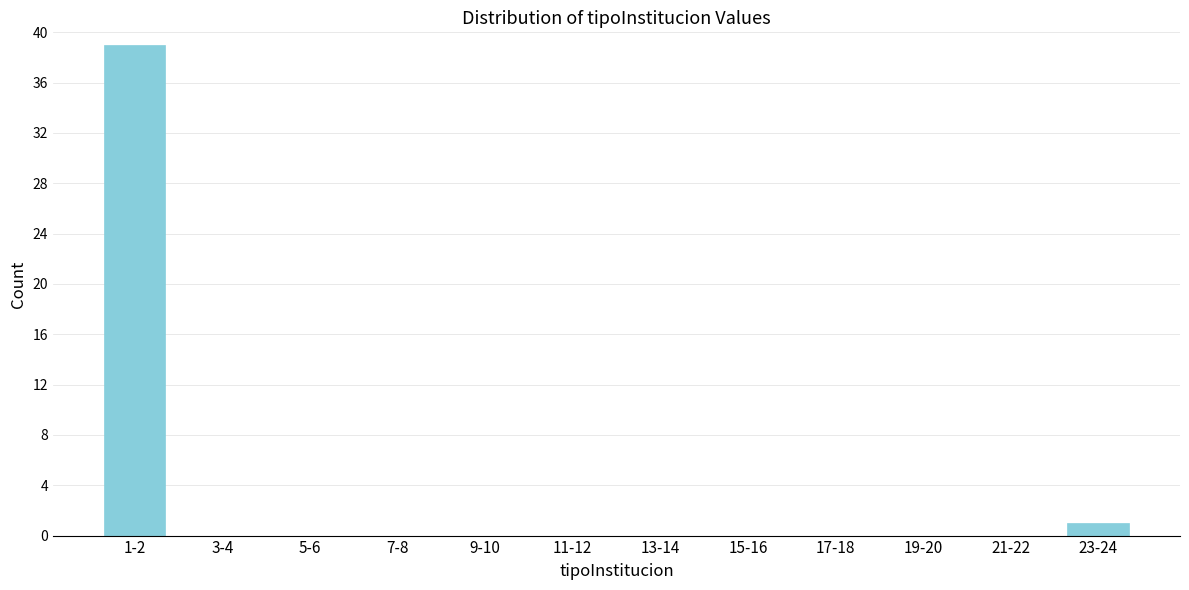

Reading right to left, list all the values displayed in this chart.

23-24=1	21-22=0	19-20=0	17-18=0	15-16=0	13-14=0	11-12=0	9-10=0	7-8=0	5-6=0	3-4=0	1-2=39